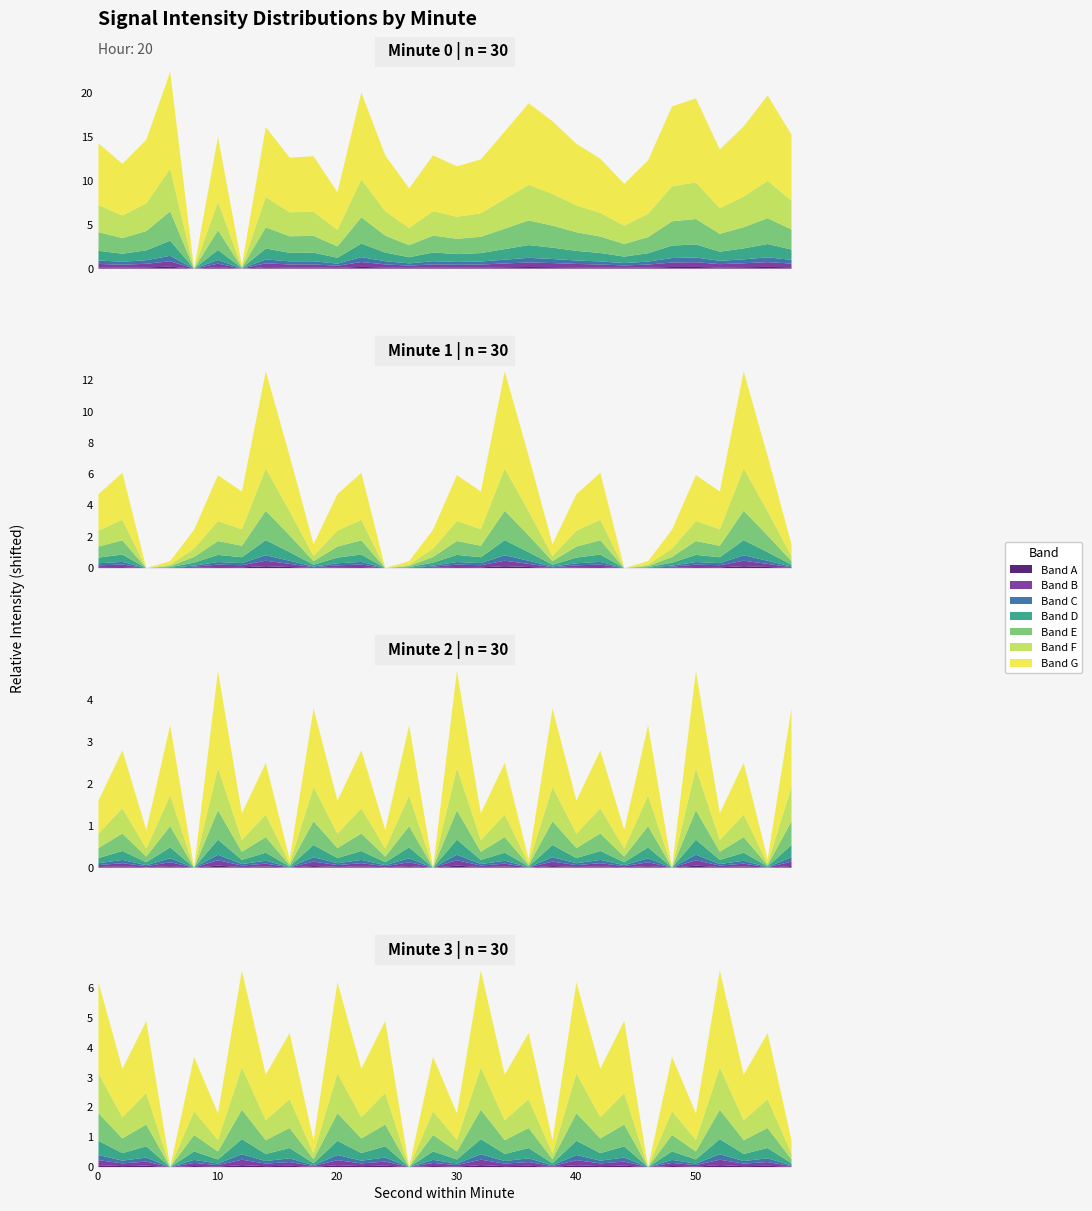

What is the difference between the second highest and minimum values in the Min 0 series?

20.0